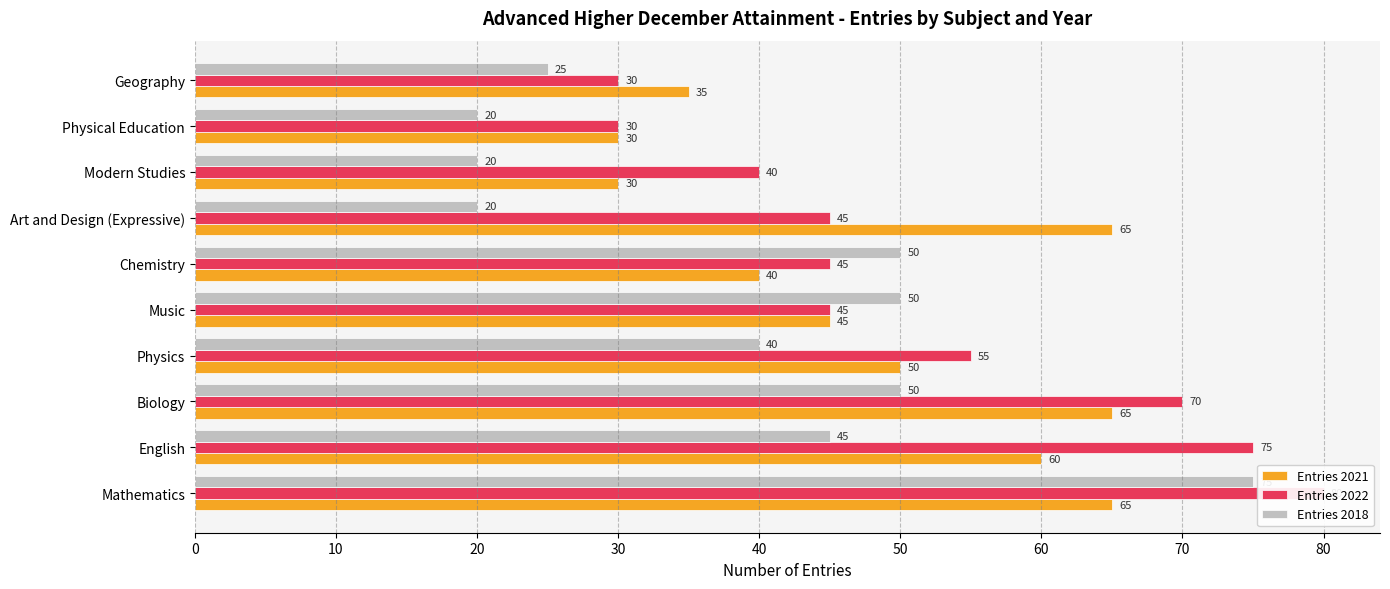

Between English and Physical Education, which series saw the biggest shift?

Entries 2022